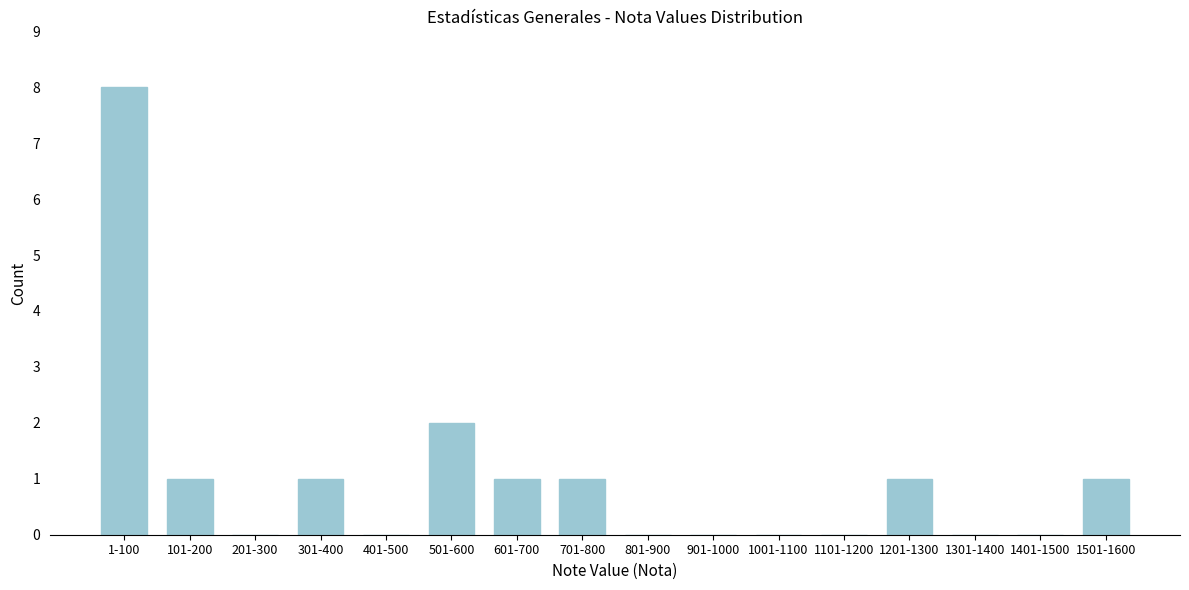

Reading left to right, what are all the values shown in this chart?

1-100=8	101-200=1	201-300=0	301-400=1	401-500=0	501-600=2	601-700=1	701-800=1	801-900=0	901-1000=0	1001-1100=0	1101-1200=0	1201-1300=1	1301-1400=0	1401-1500=0	1501-1600=1